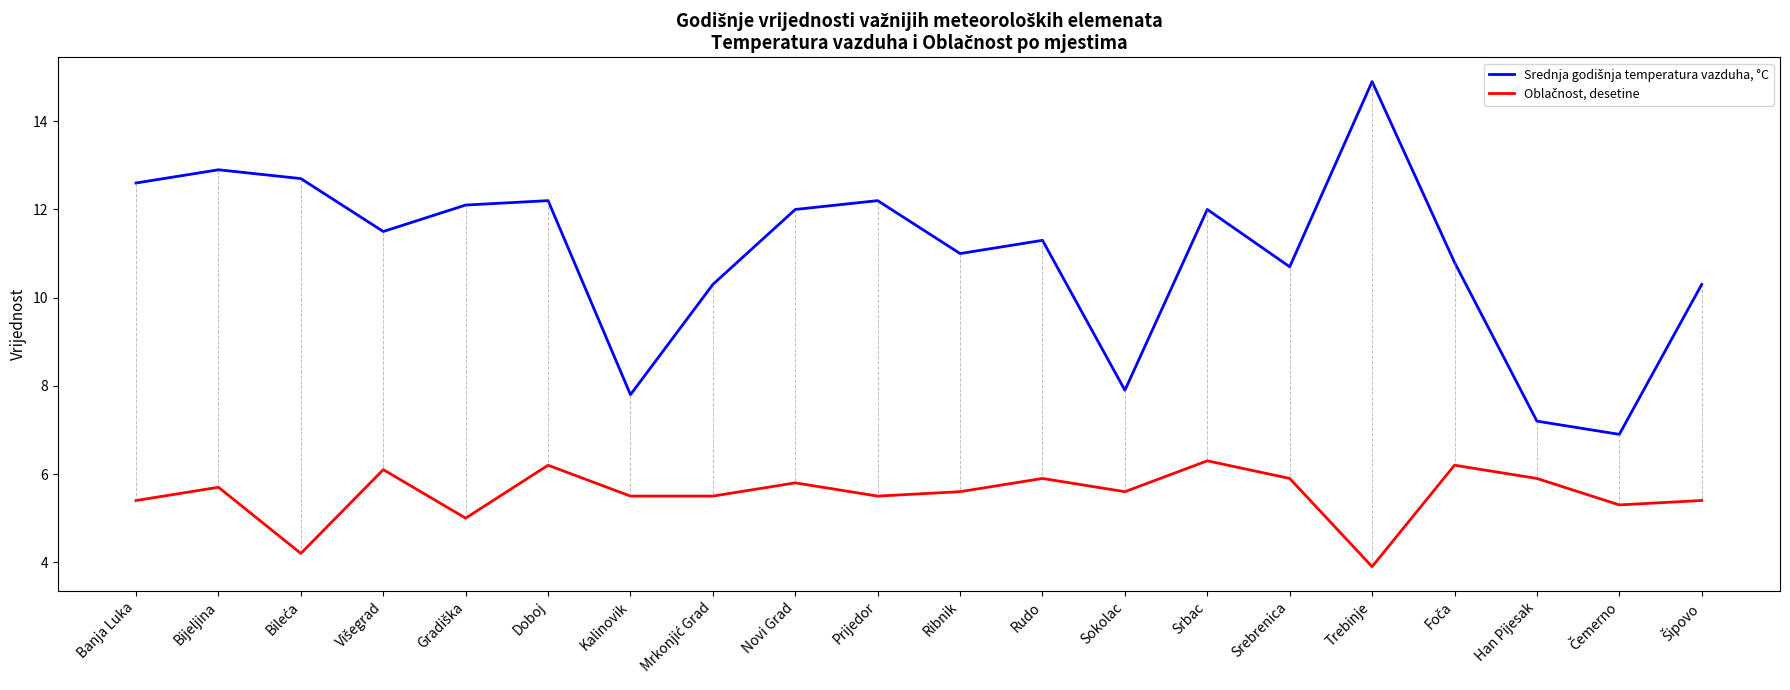

At which category does the chart reach its minimum across all series?

Trebinje